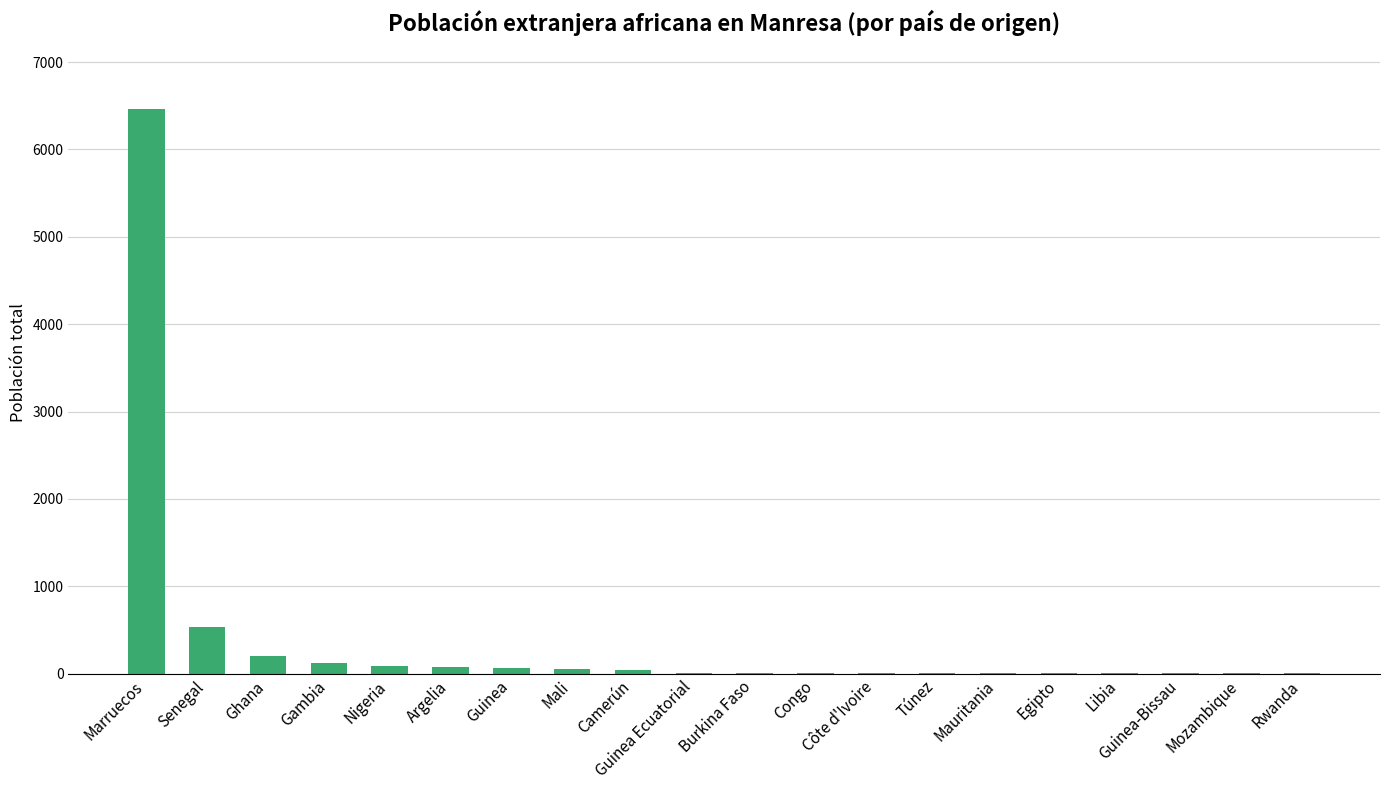

The chart shows a value of 537 at Senegal. True or false?

True